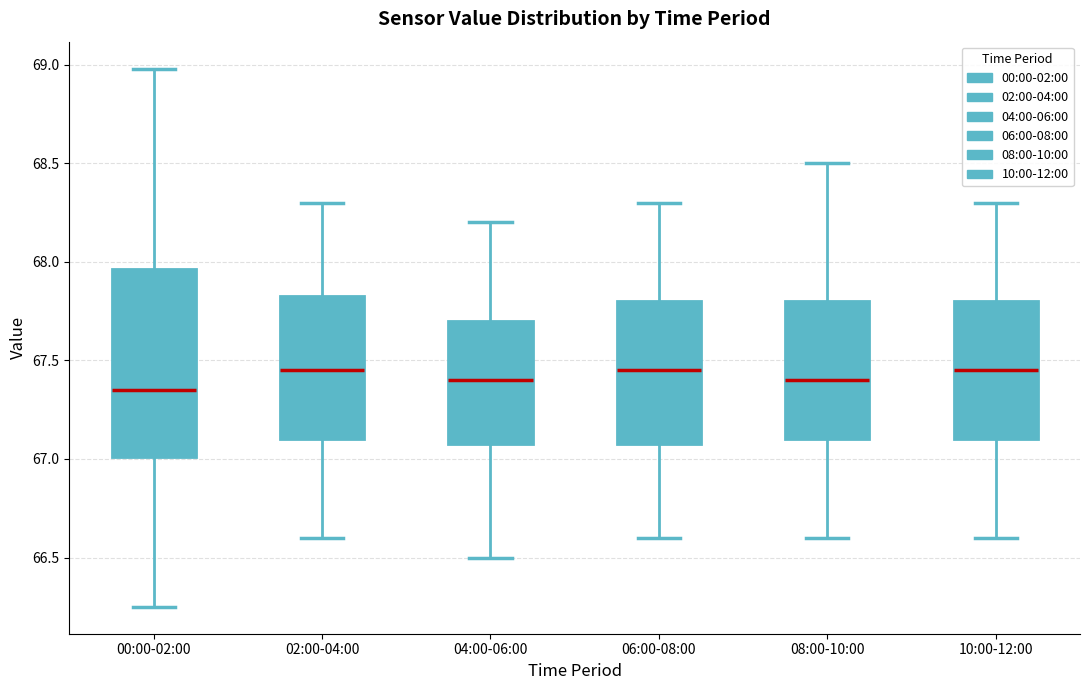

Where does the lower whisker of the box for 10:00-12:00 end on the y-axis? The values are not printed on the chart, so give them approximately, as read against the axis.

66.60